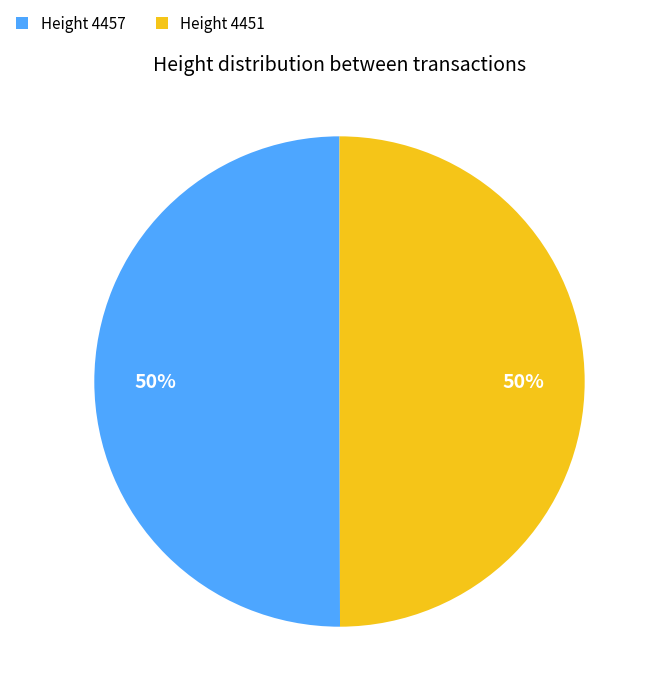

What percentage is the Height 4457 slice, to the nearest percent?

50%